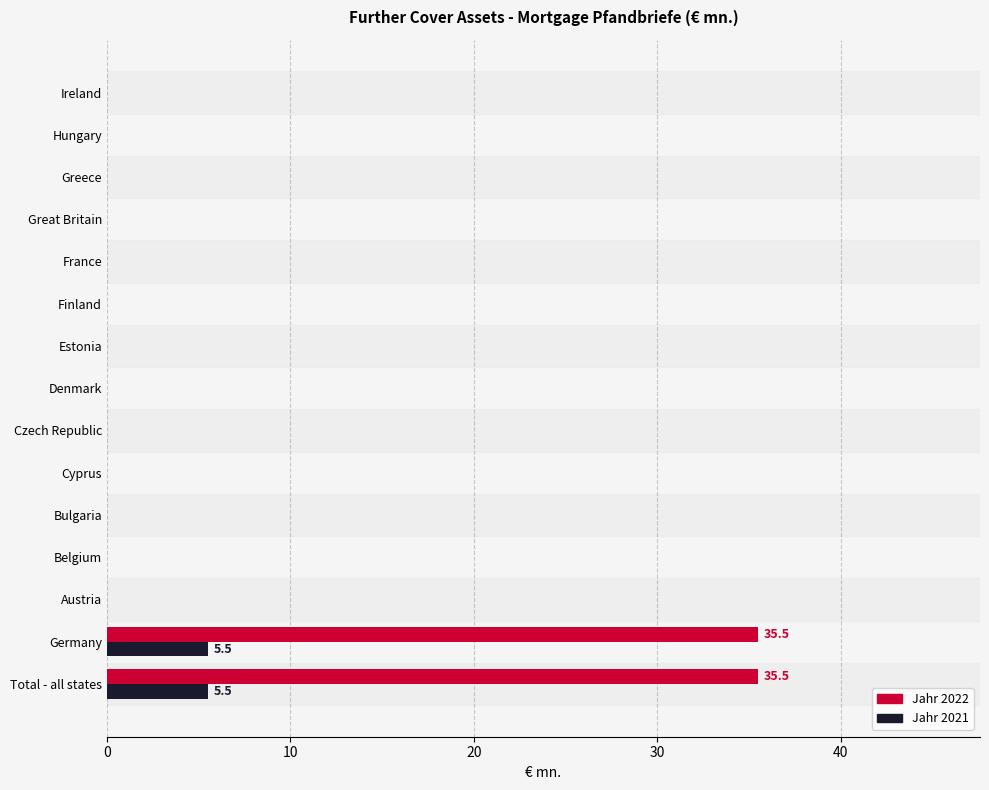

Count the Jahr 2021 values in the range 0 to 1.

13